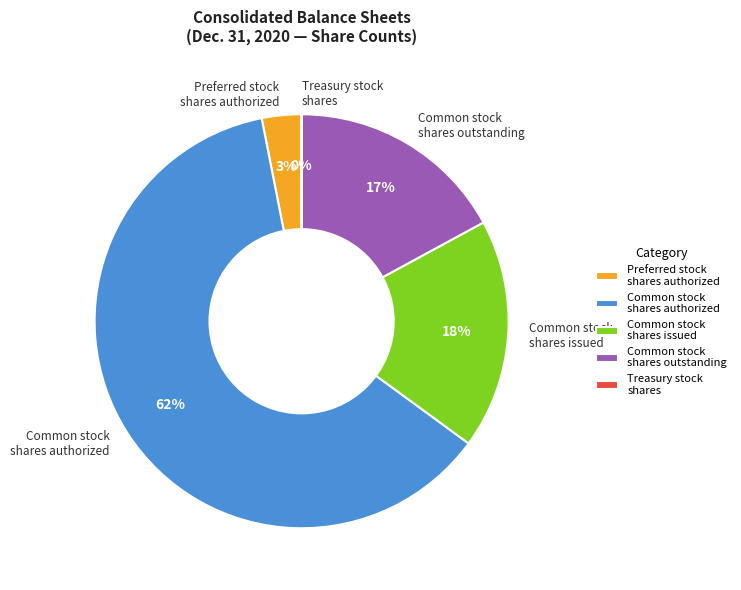

To the nearest percent, what is the difference between the largest and smallest slice percentages?

62%